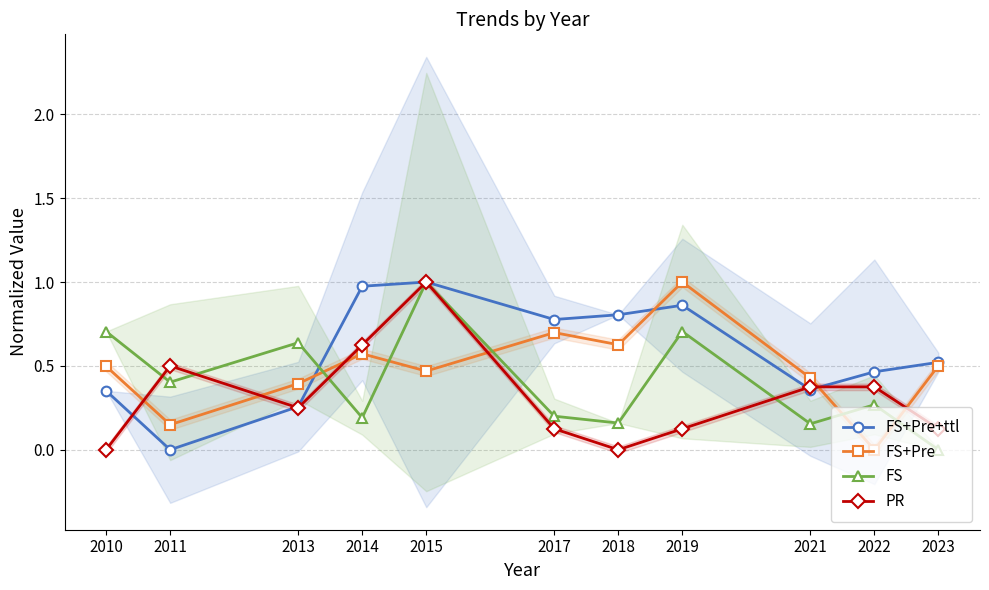

True or false: FS+Pre has more than 0 interior local peaks.

True